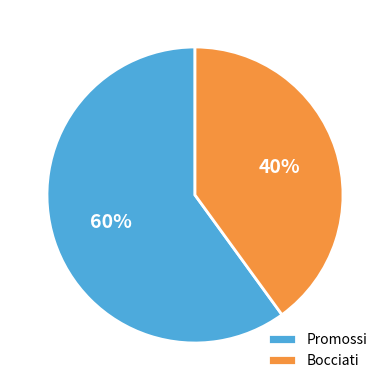

To the nearest percent, what is the combined percentage of Promossi and Bocciati?

100%